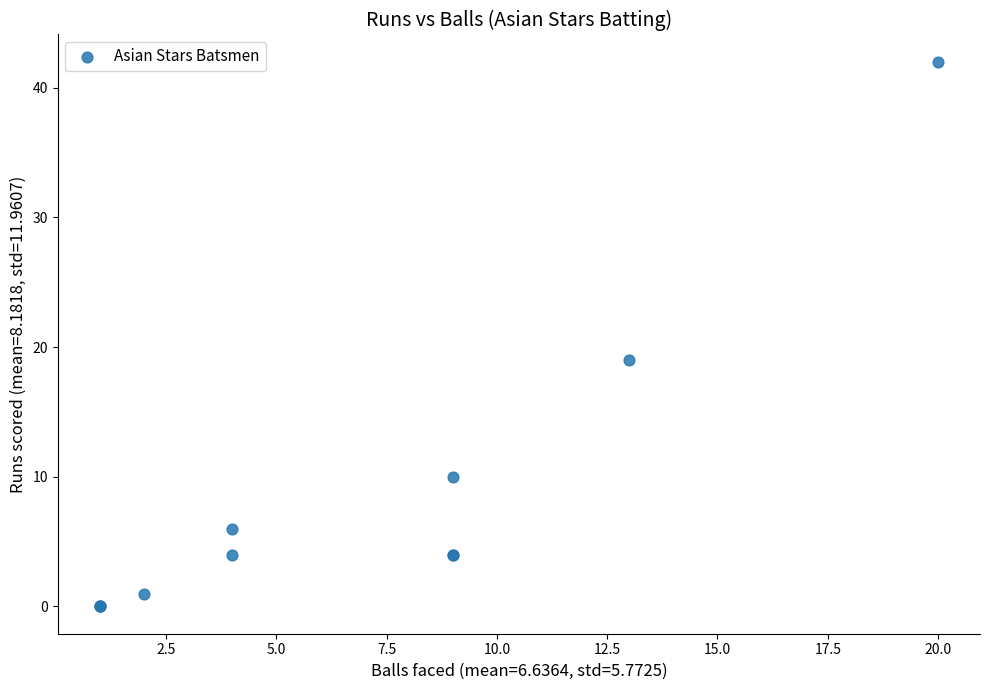

What Y value in the scatter plot is closest to 21?

19